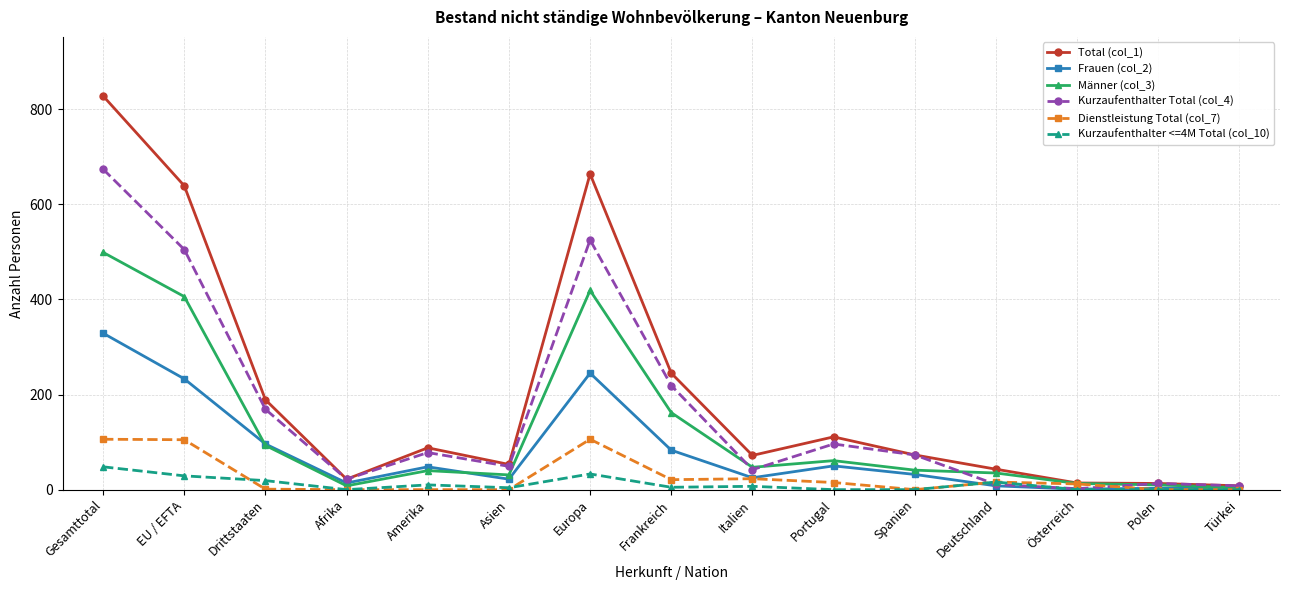

What is the sum of the Frauen (col_2) values at Italien and EU / EFTA?

258